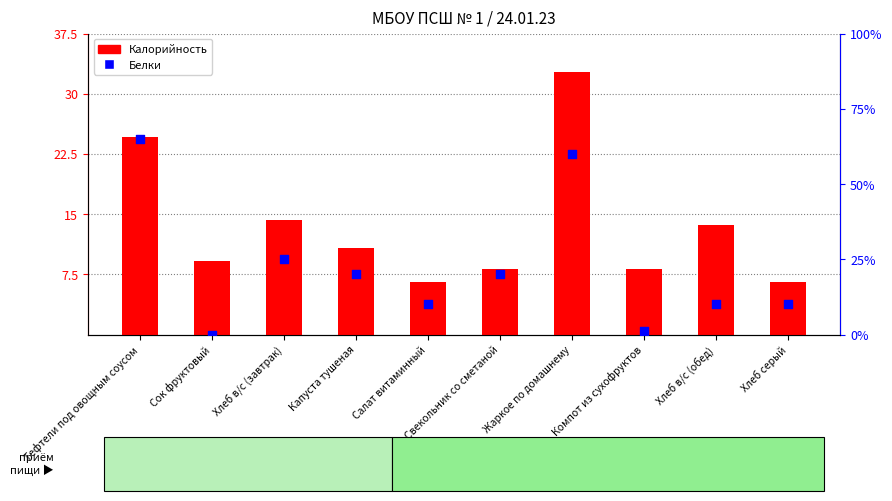

At how many categories does at least one series exceed 39?

2